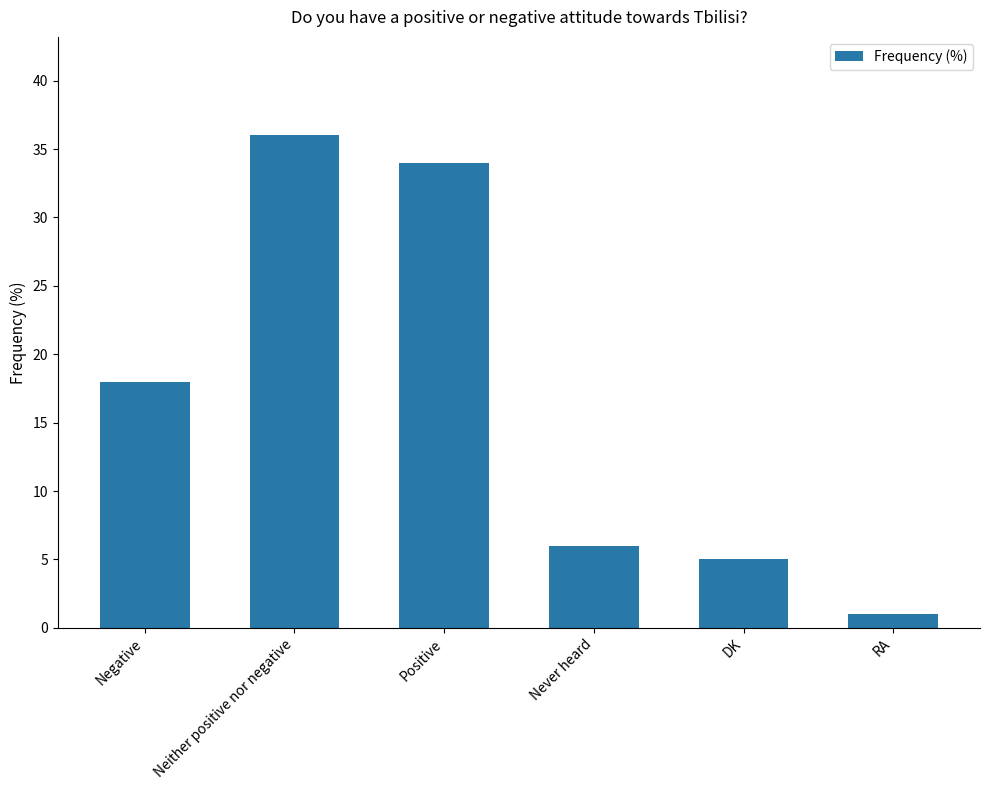

List the labels in order of value, largest first.

Neither positive nor negative, Positive, Negative, Never heard, DK, RA